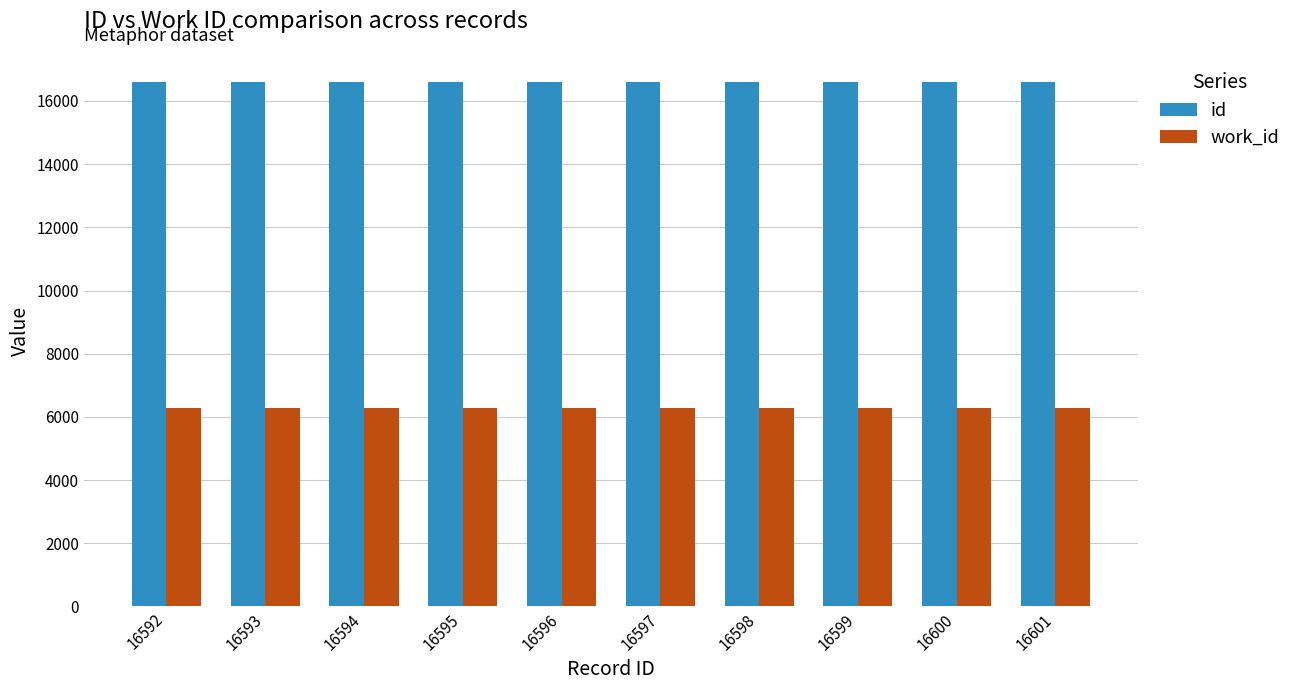

What is the lowest value of the work_id series?

6270